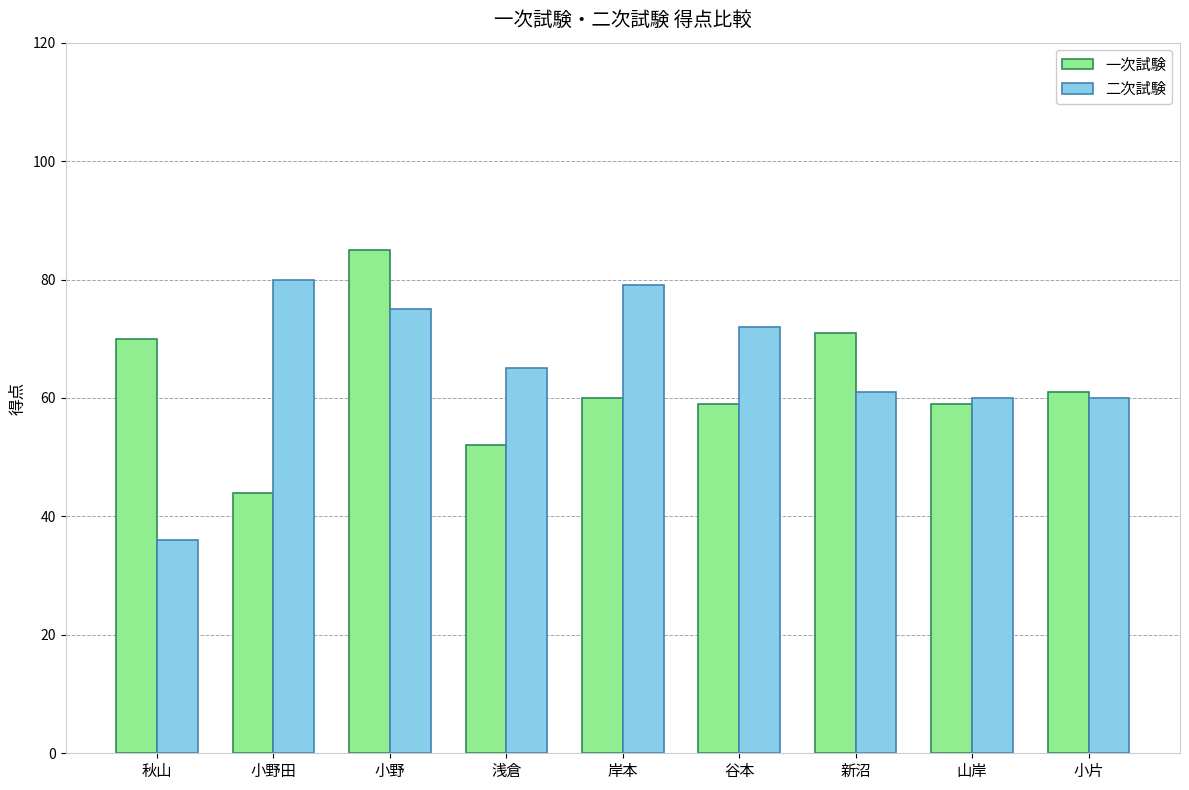

What is the average value of the 一次試験 series?

62